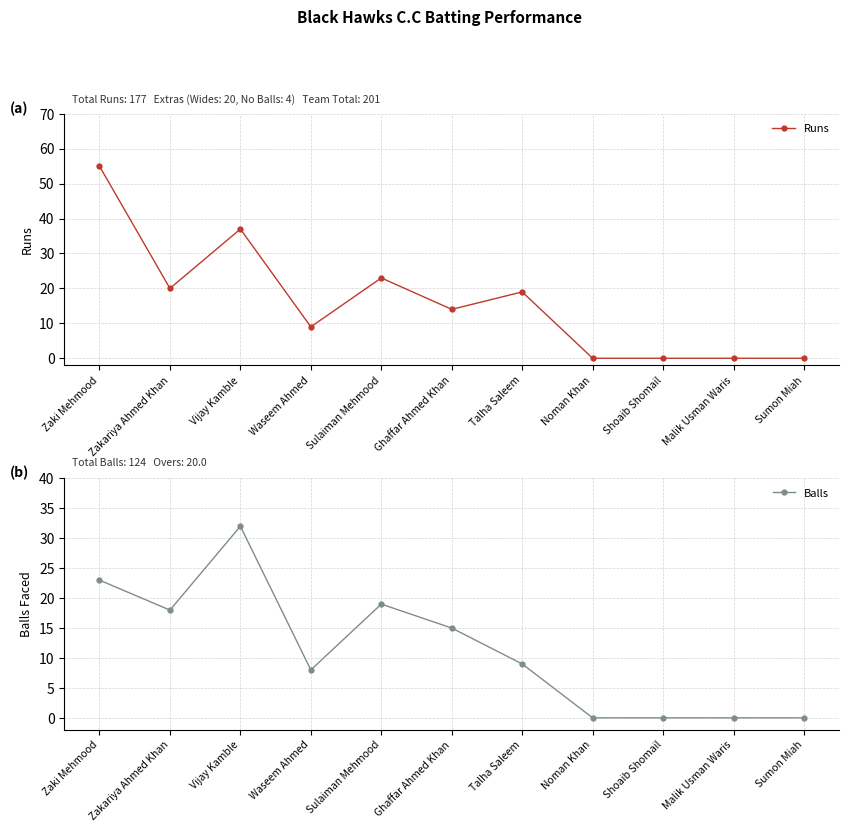

Rank the series by their maximum value, from lowest to highest.

Balls, Runs